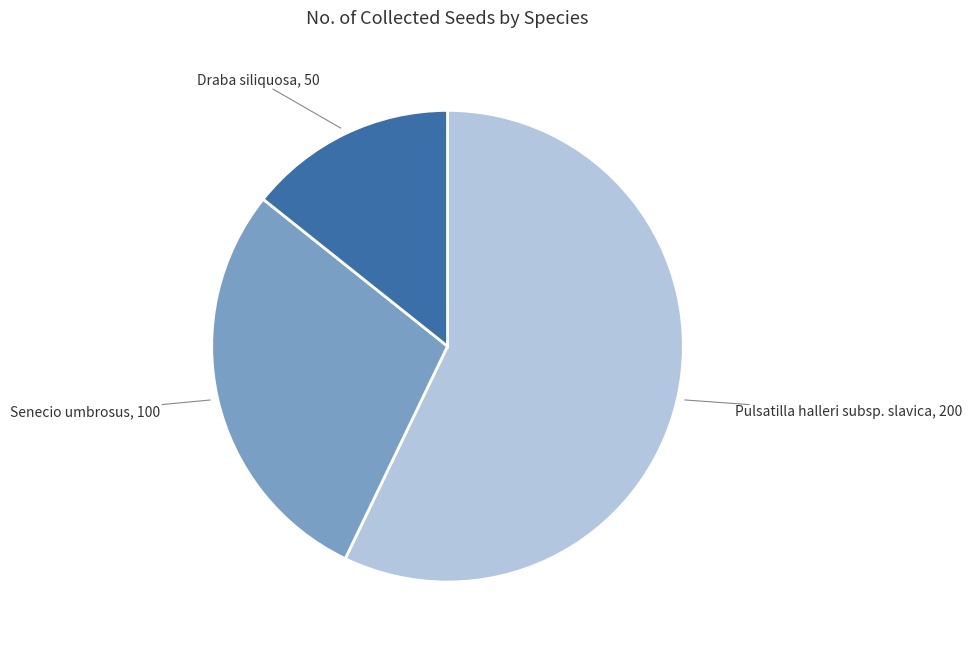

Is there a majority slice in this chart?

Yes